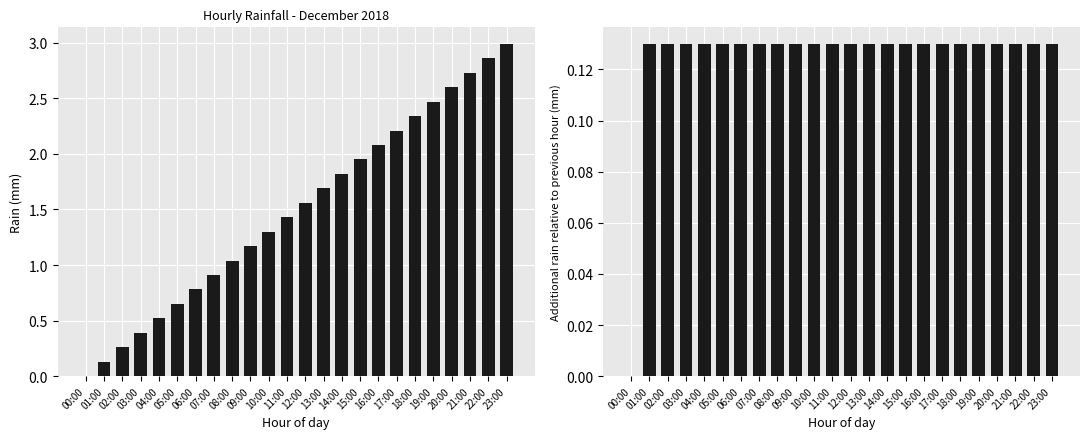

The rain series shows 0.4 at 03:00. True or false?

True